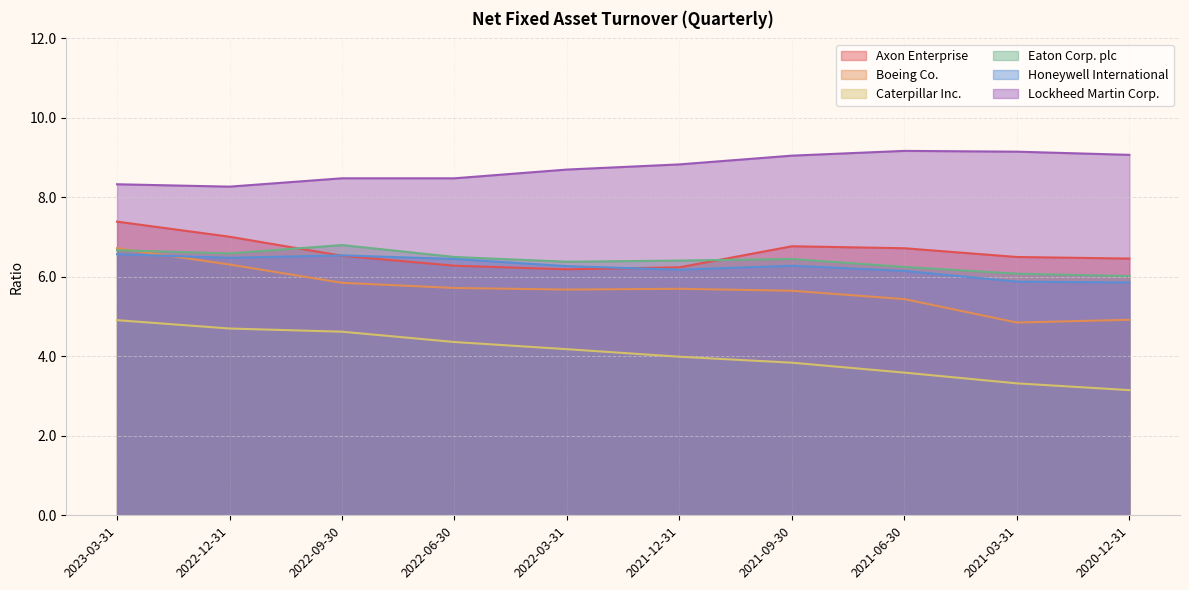

How many distinct data groups are displayed?

6